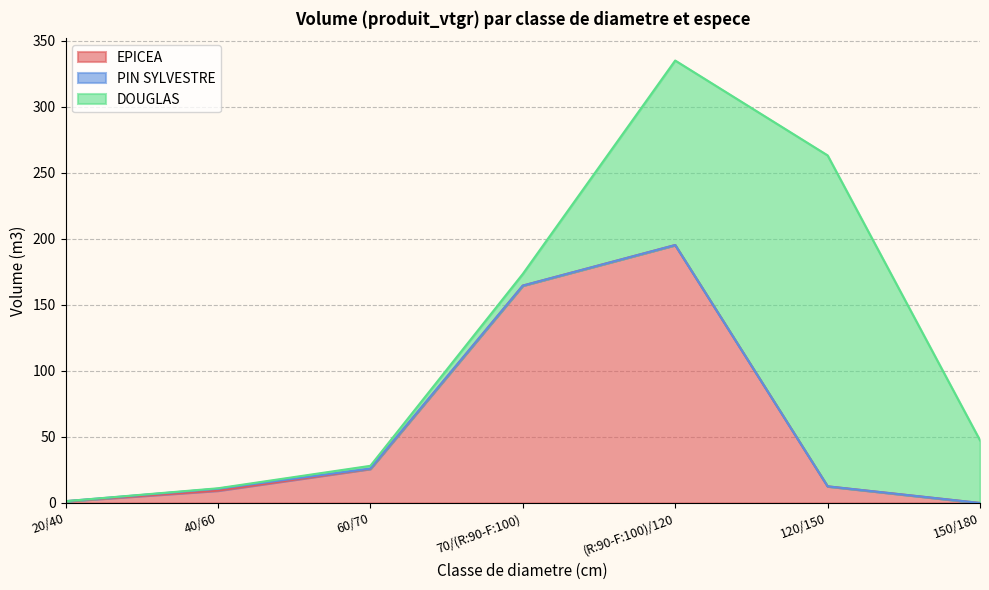

Which series changed the most between 60/70 and 150/180?

DOUGLAS